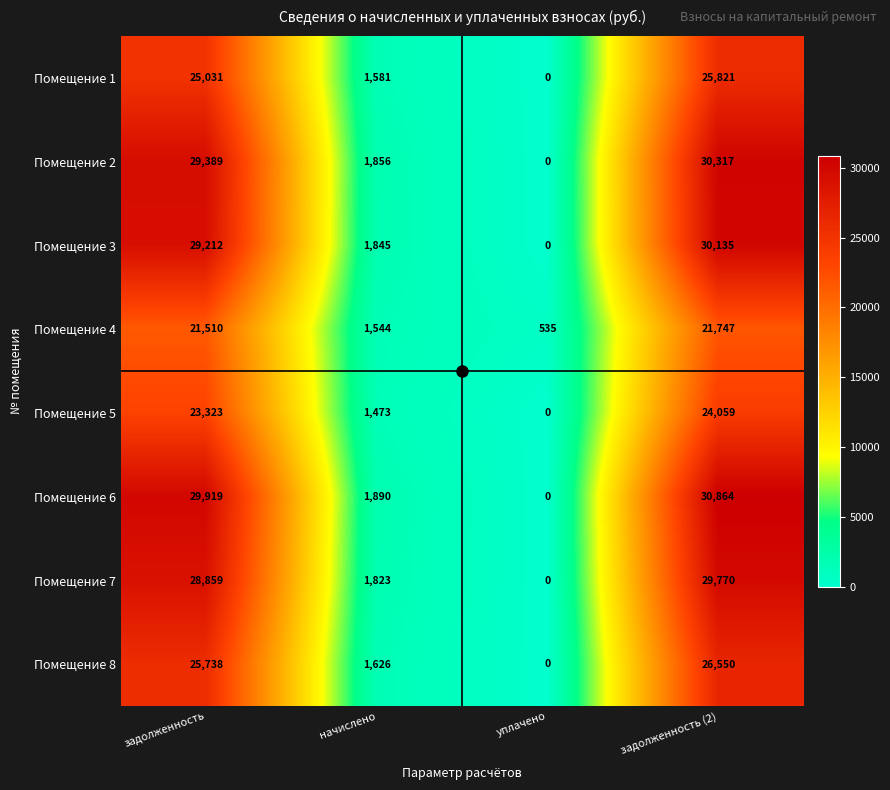

Where is Помещение 6 nearest to the value 15432?

начислено